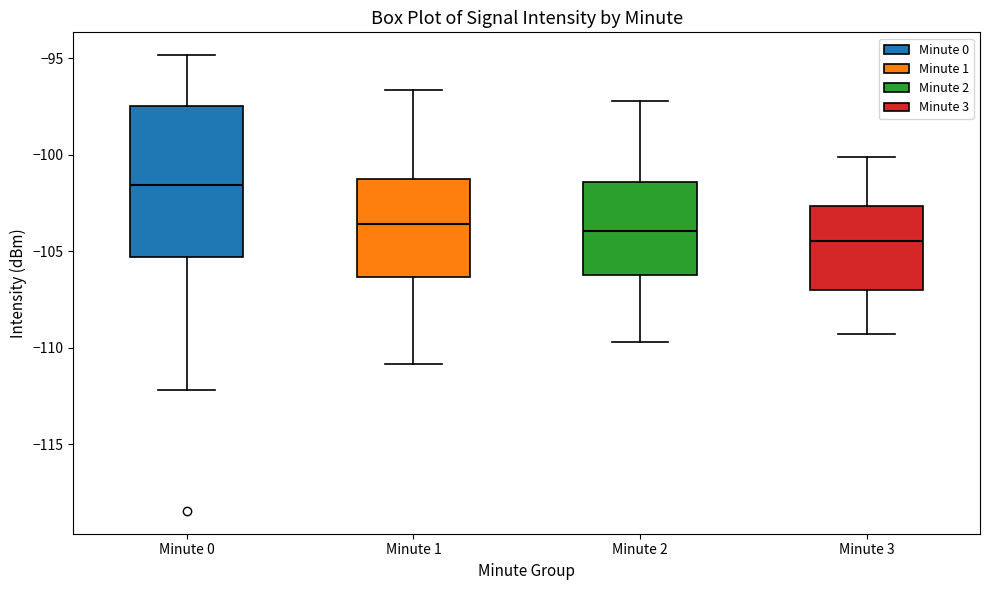

Comparing the boxes themselves (not the whiskers), which one is the tallest?

Minute 0